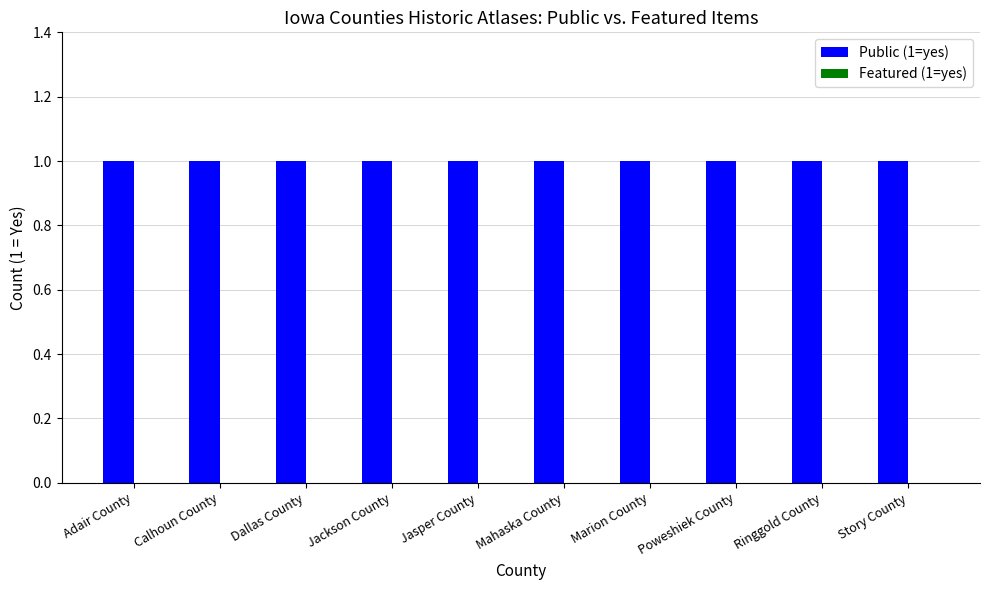

The value of Featured (1=yes) at Dallas County is 0. True or false?

True